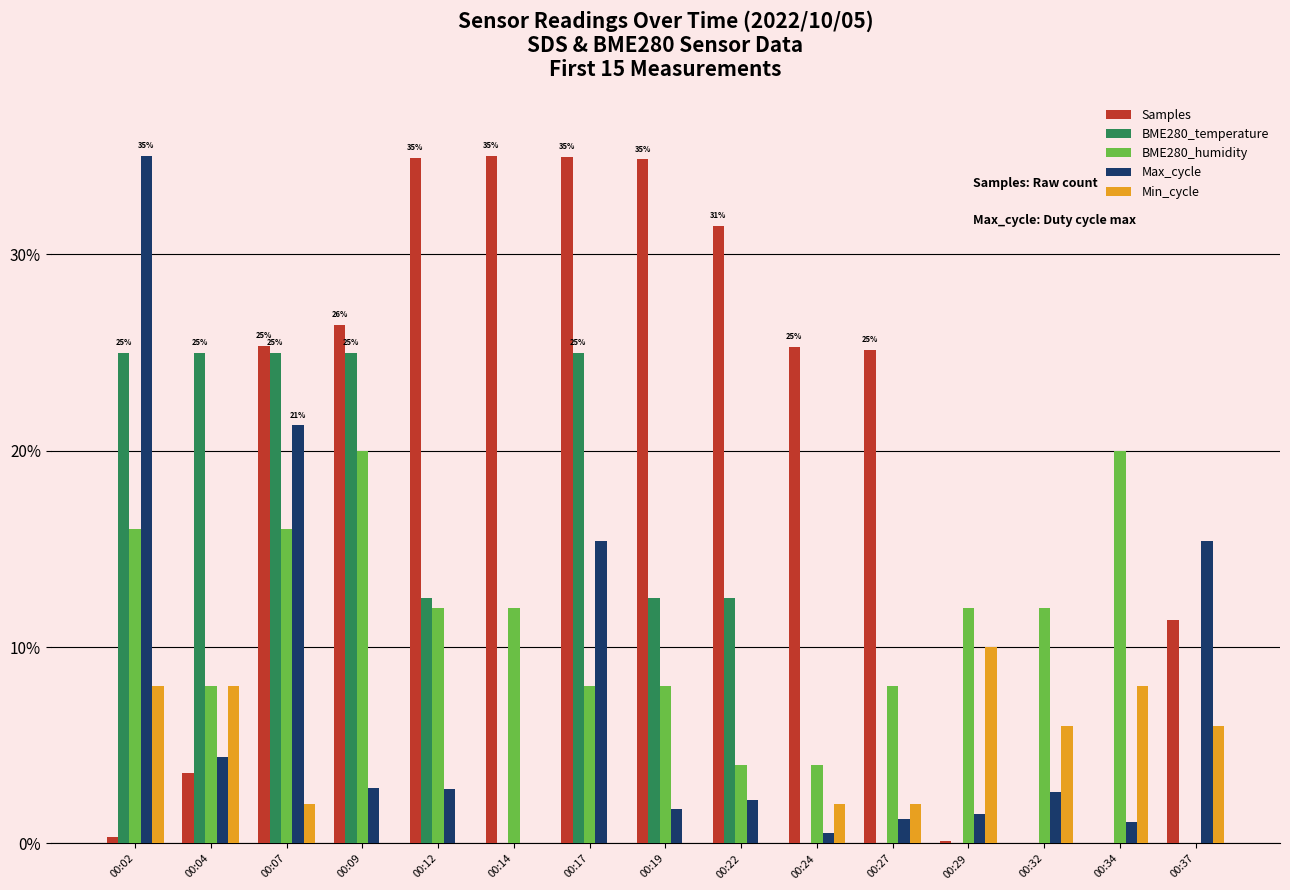

What is the sum of all BME280_humidity values?

160.0